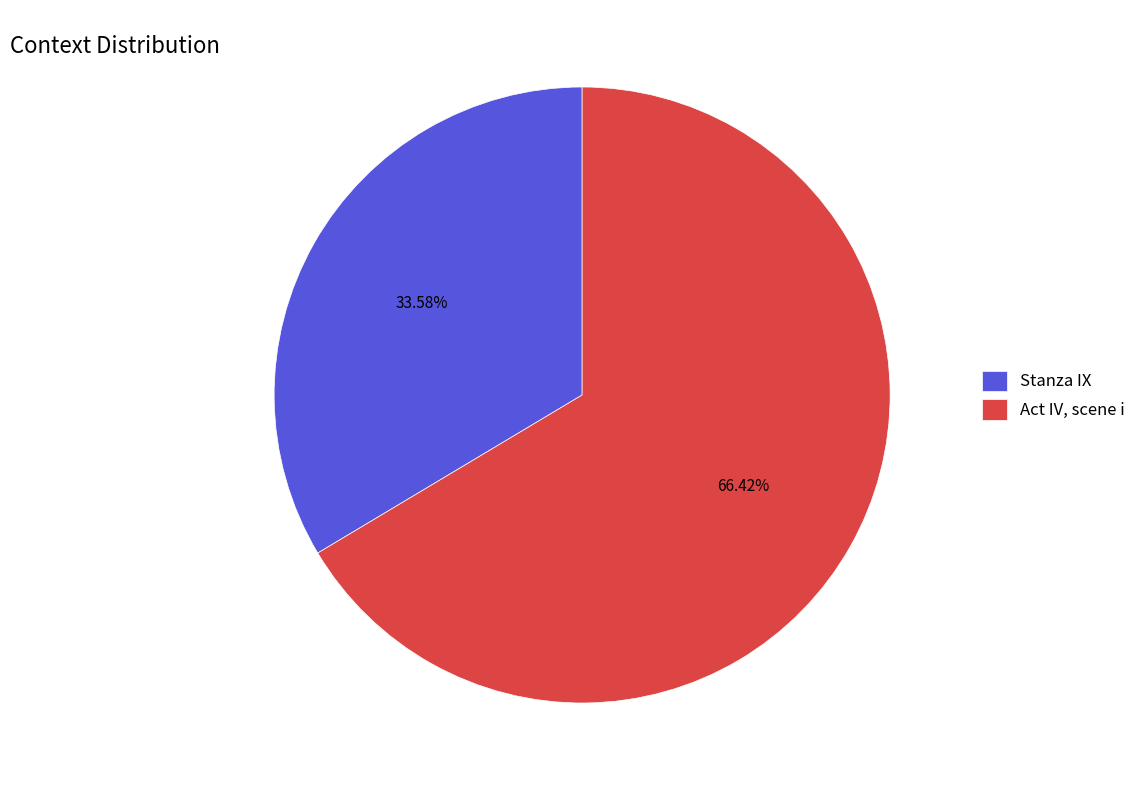

Count the number of slices in the pie.

2